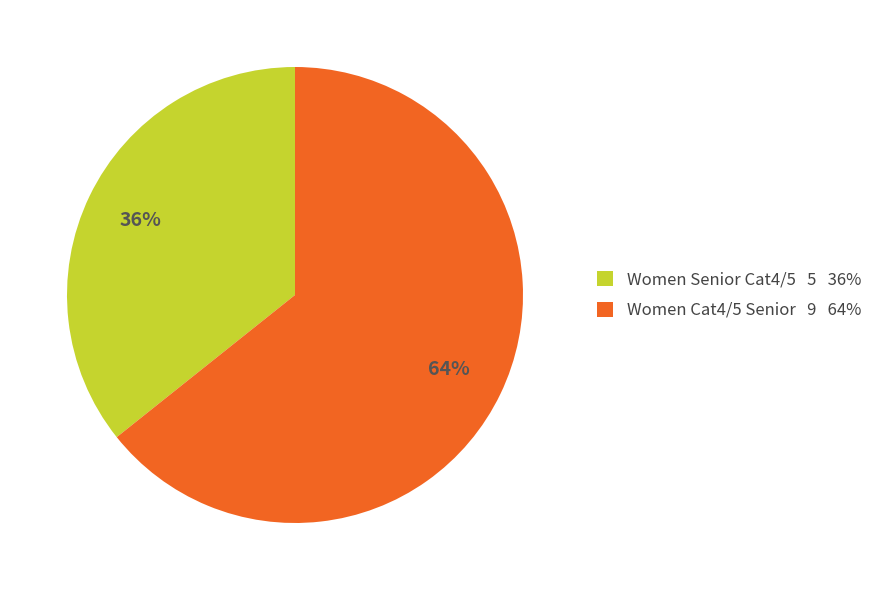

To the nearest percent, what is the combined percentage of Women Cat4/5 Senior and Women Senior Cat4/5?

100%